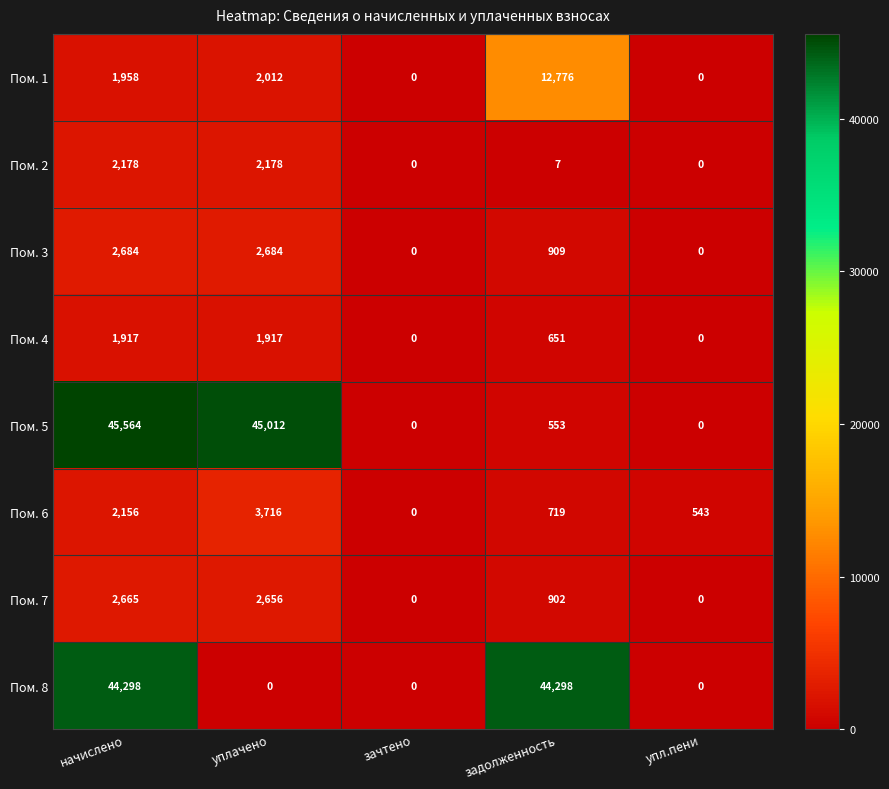

How many values in the Пом. 2 series are below 7?

2